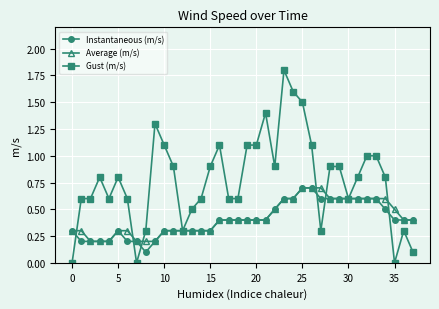

Count the number of data series in this chart.

3